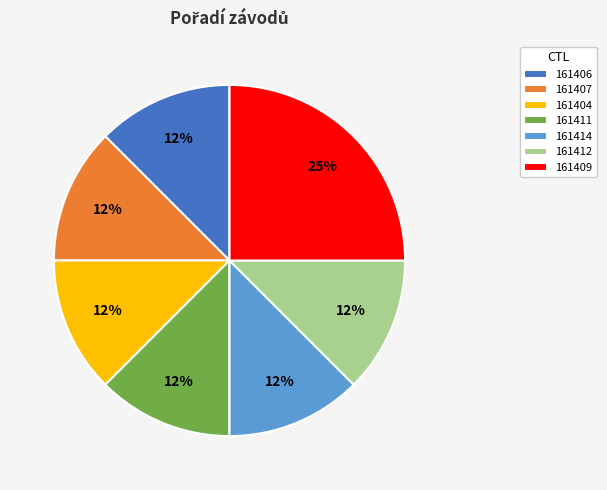

Approximately how many times larger is the value at 161411 compared to 161409?

0.5